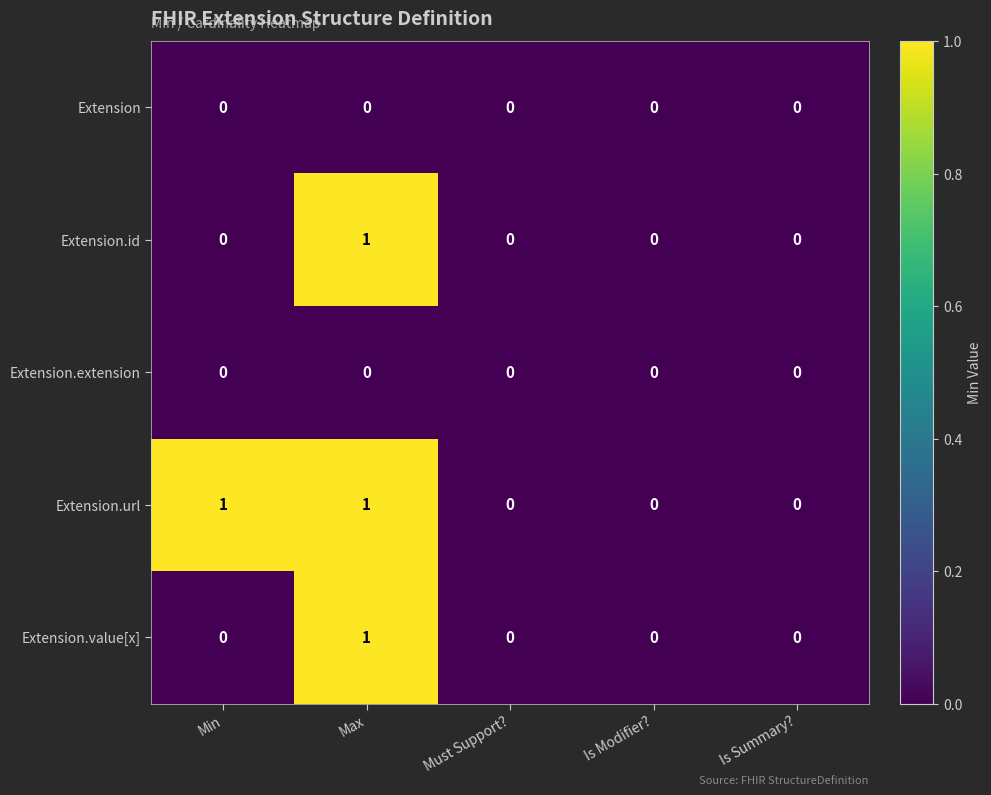

Which series has the largest total across all categories?

Extension.url